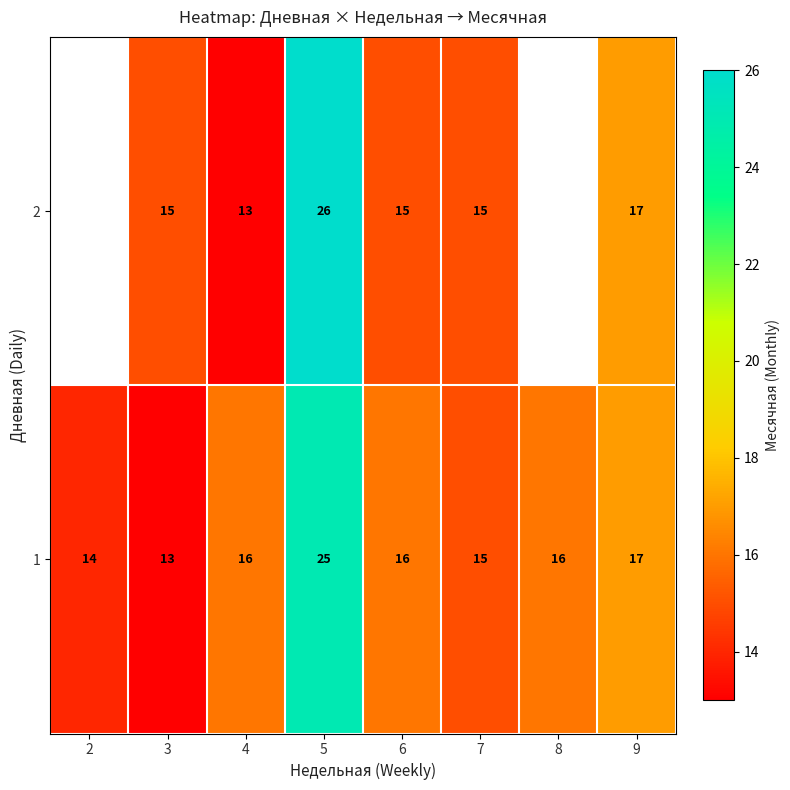

What is the difference between the maximum and minimum values in the 1 series?

12